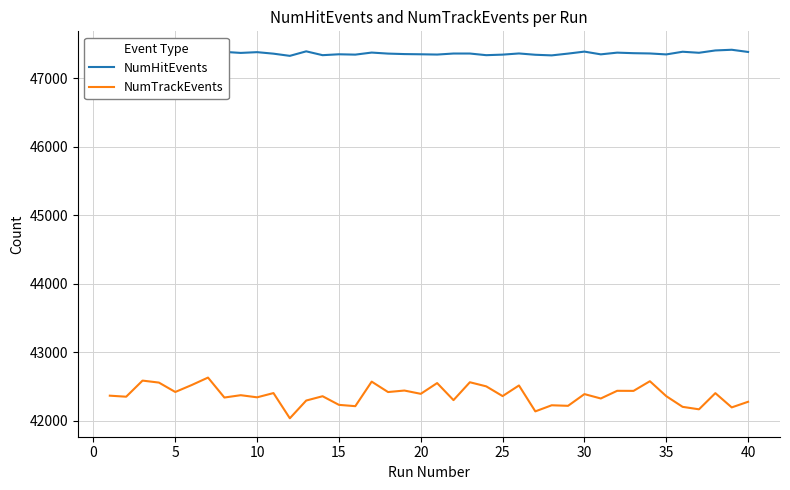

Reading left to right, extract all data points from this chart.

NumHitEvents: 47333	47348	47399	47326	47308	47356	47355	47382	47367	47378	47356	47324	47390	47334	47347	47342	47372	47357	47350	47347	47343	47358	47358	47334	47342	47359	47340	47331	47357	47386	47346	47371	47363	47359	47345	47384	47369	47403	47413	47381
NumTrackEvents: 42366	42351	42586	42557	42420	42521	42630	42339	42373	42342	42404	42036	42295	42358	42232	42213	42571	42419	42441	42393	42550	42301	42562	42502	42360	42515	42137	42226	42218	42389	42325	42437	42436	42577	42359	42203	42167	42403	42195	42277